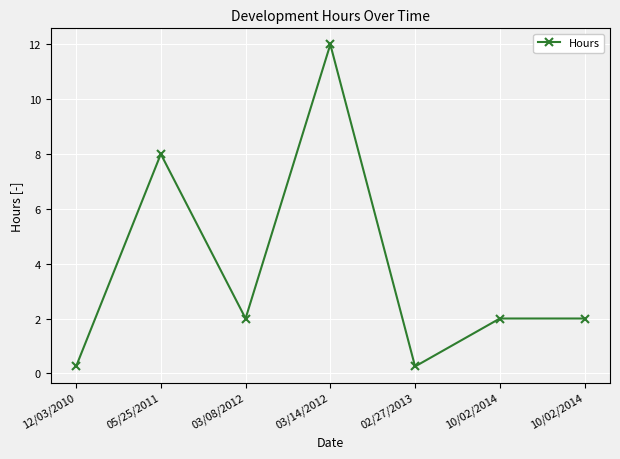

What is the average value?

3.8